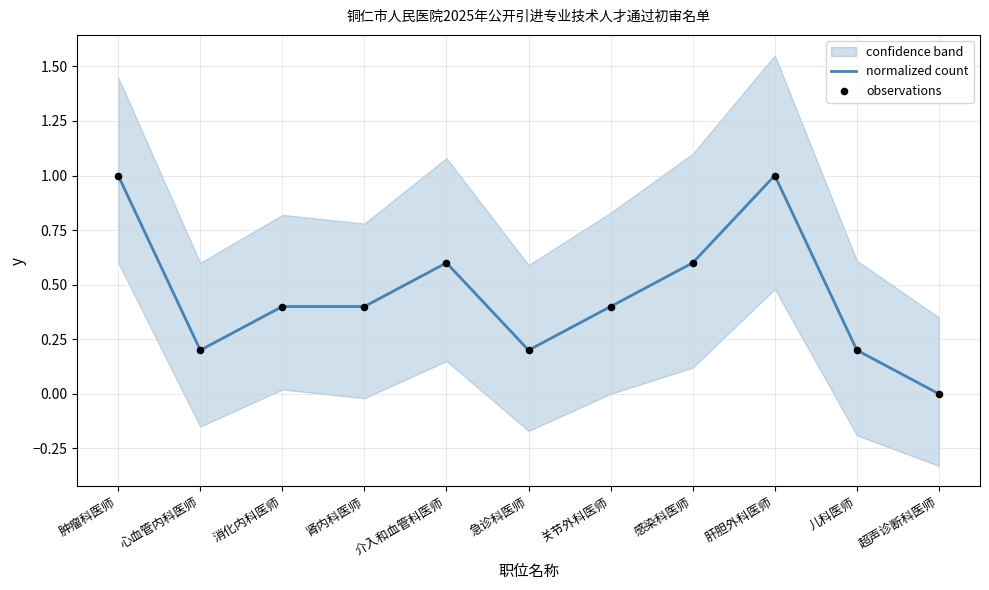

At which category is the sum across all series the highest?

肿瘤科医师